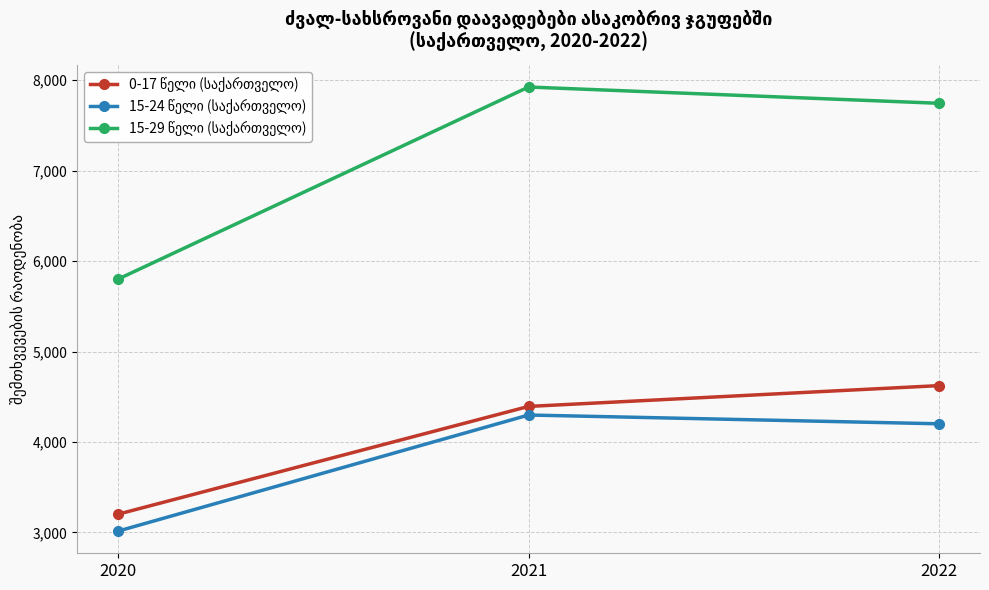

What is the difference between the highest and lowest values at 2022?

3543